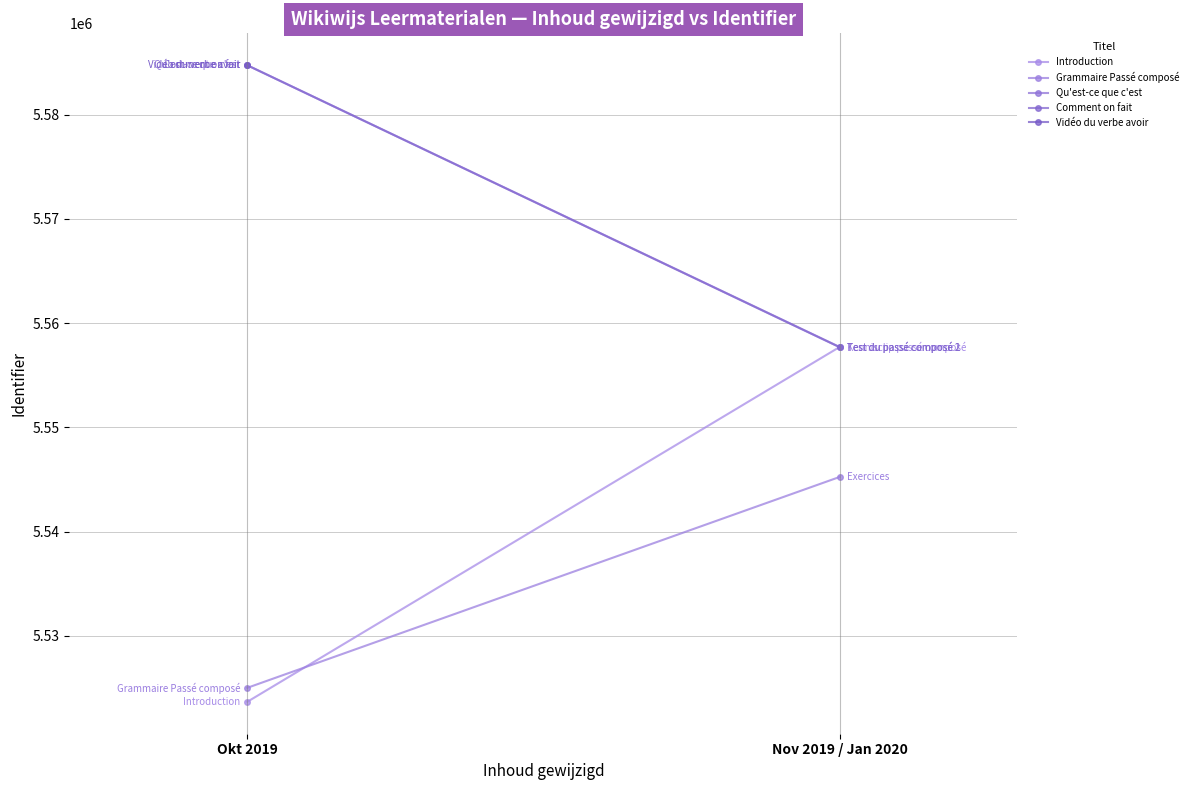

The value of Introduction at Okt 2019 is 3513599. True or false?

False